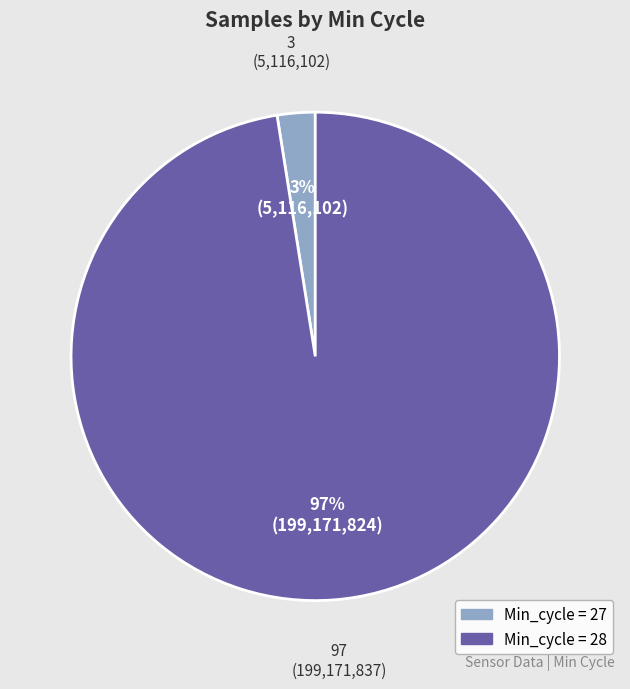

Is there any slice that represents more than half of the pie?

Yes